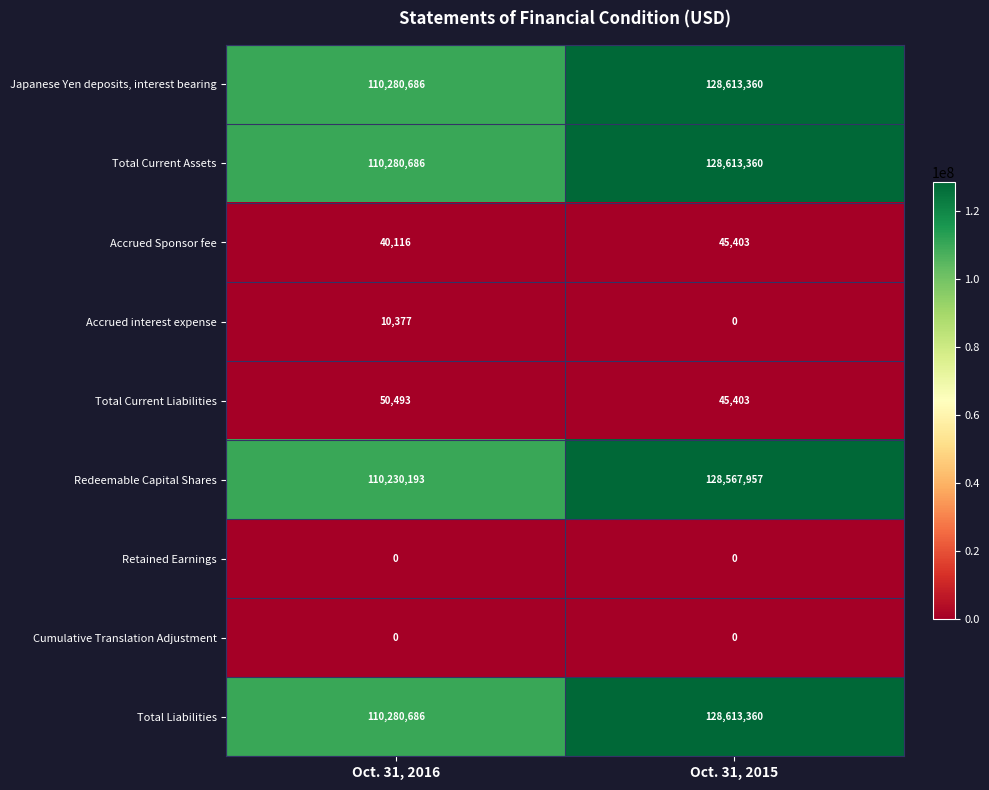

At which label does Total Current Assets reach its peak?

Oct. 31, 2015